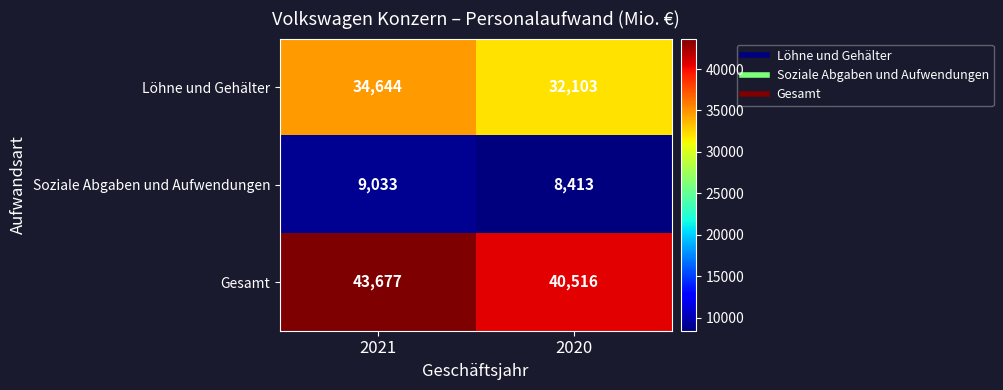

At which category is the sum across all series the highest?

2021